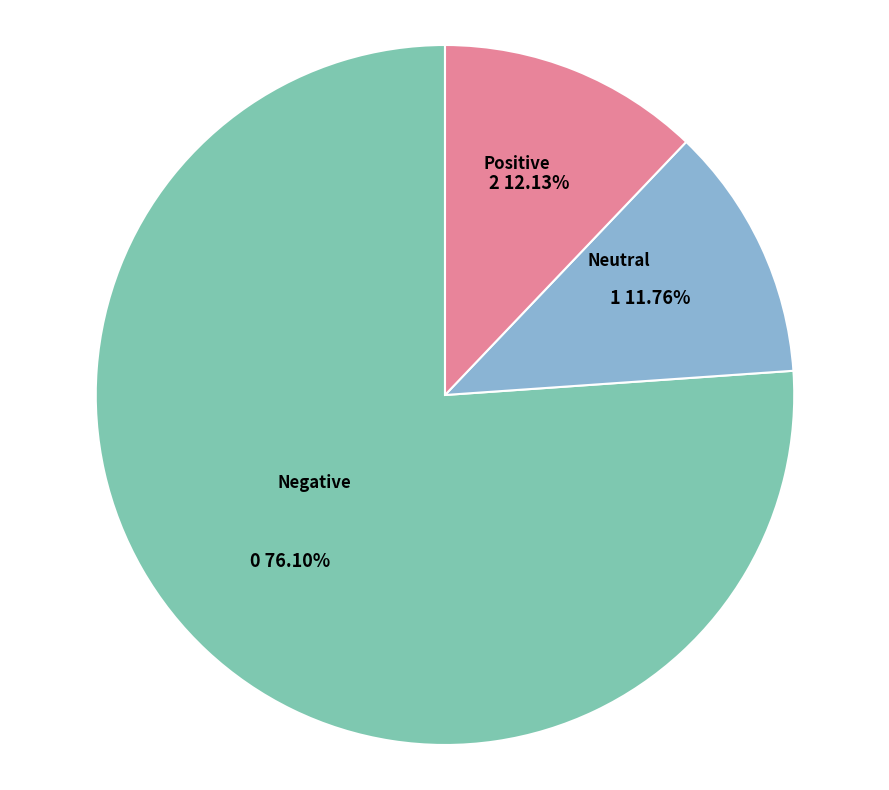

Is there a majority slice in this chart?

Yes